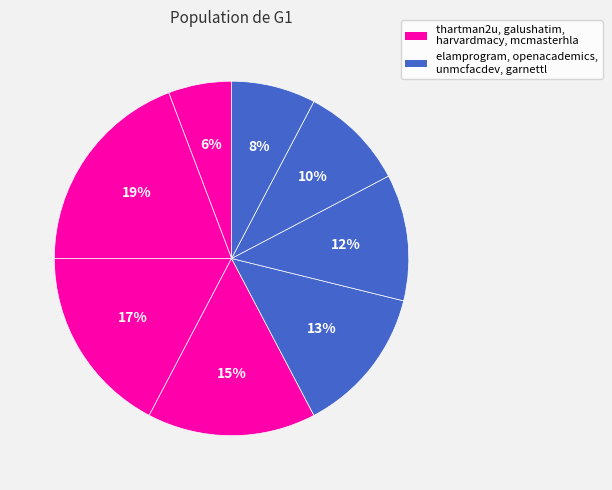

Count the number of slices in the pie.

8